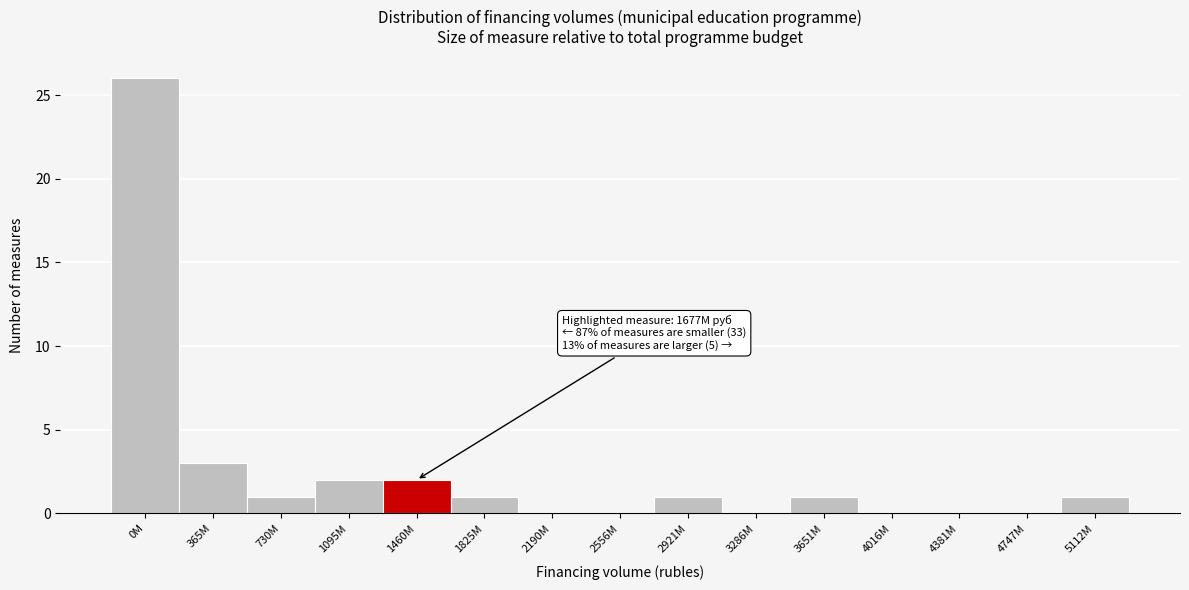

Reading left to right, what are all the values shown in this chart?

0M=26	365M=3	730M=1	1095M=2	1460M=2	1825M=1	2190M=0	2556M=0	2921M=1	3286M=0	3651M=1	4016M=0	4381M=0	4747M=0	5112M=1